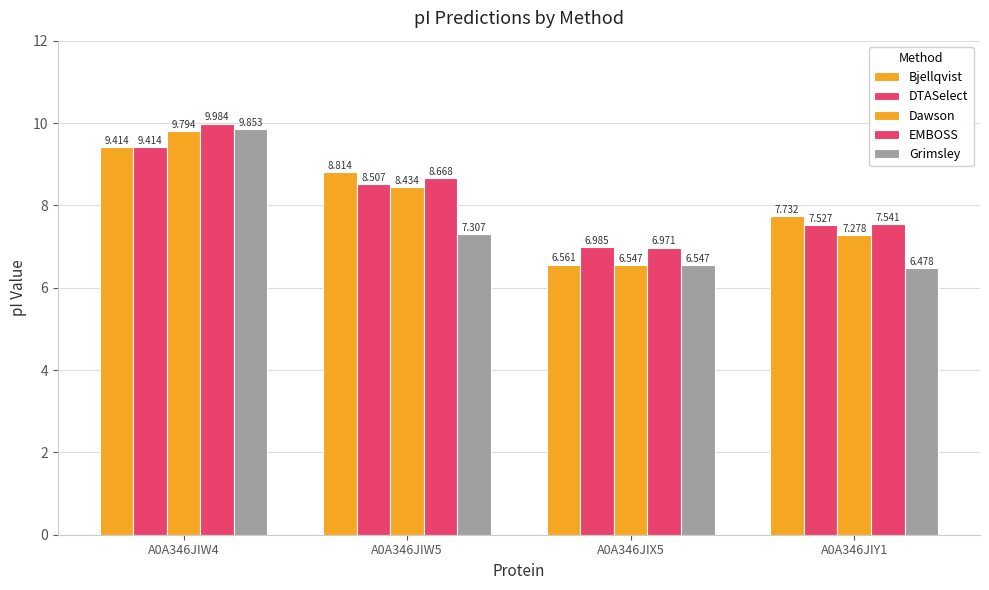

Does the chart contain stacked bars?

No